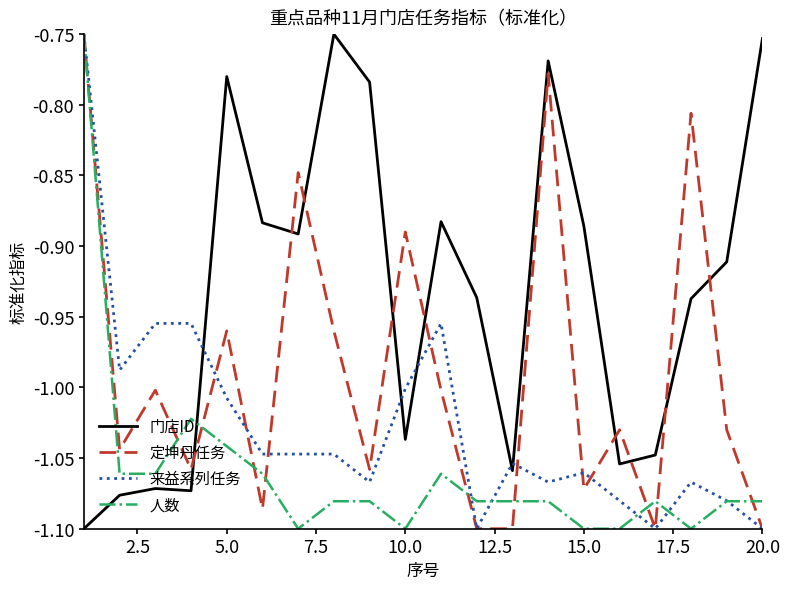

Which series has the largest total across all categories?

门店ID